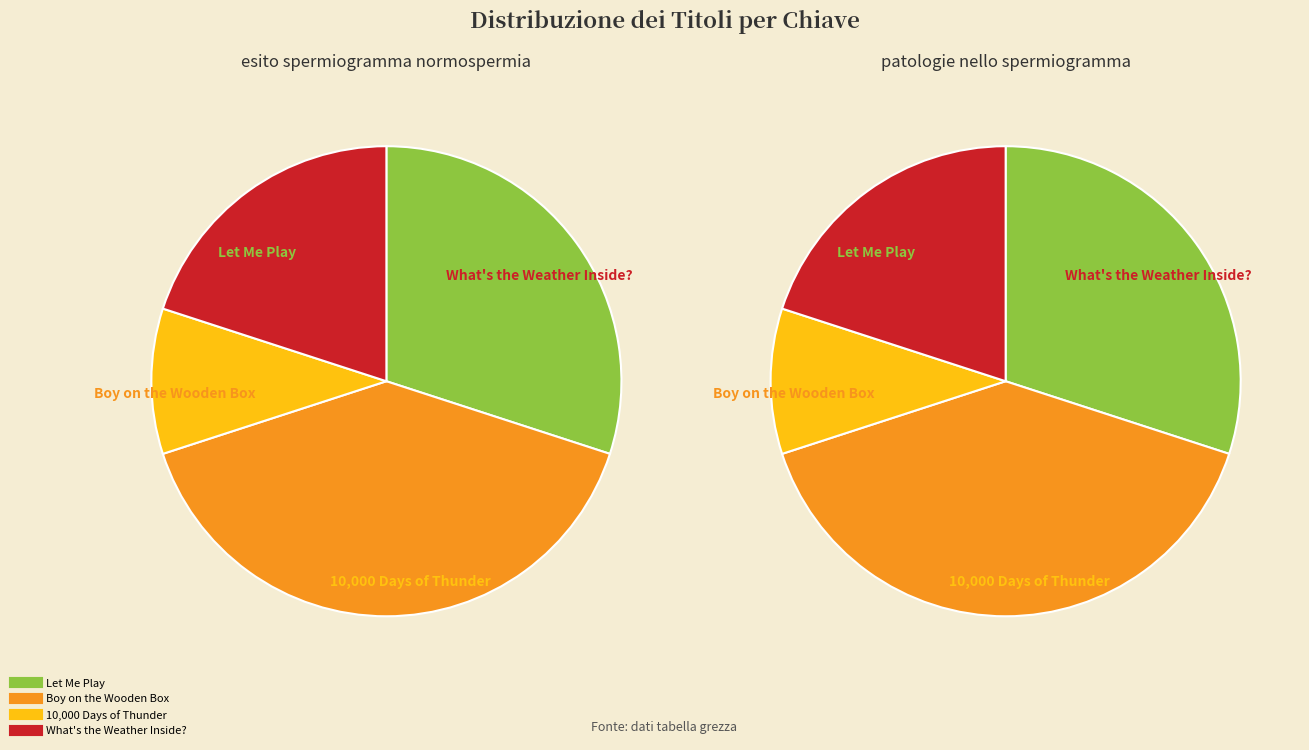

Combined, what portion of the pie is What's the Weather Inside? and Boy on the Wooden Box?

60.0%